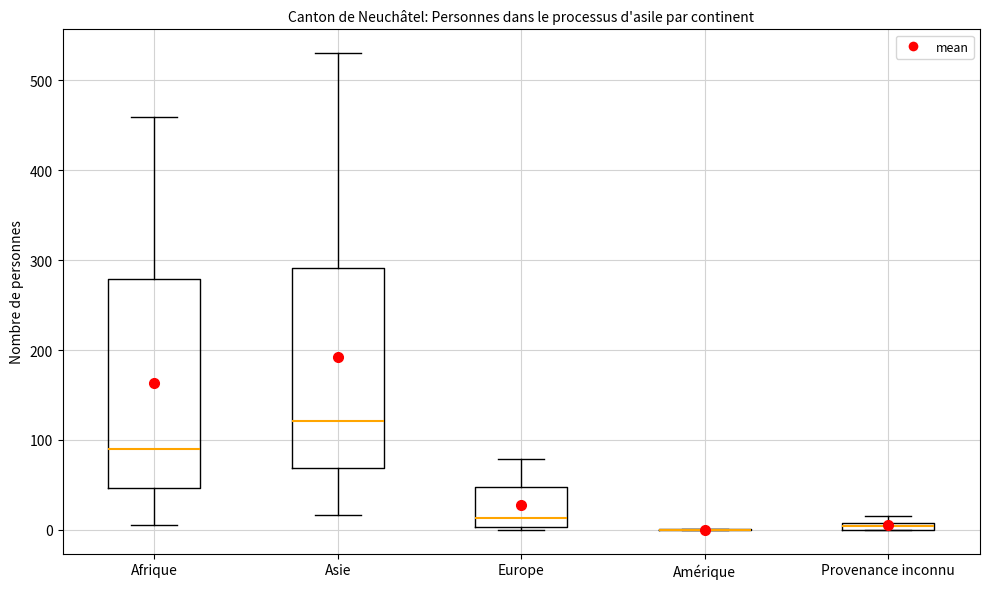

Which box is the tallest, from its lower edge to its upper edge?

Afrique